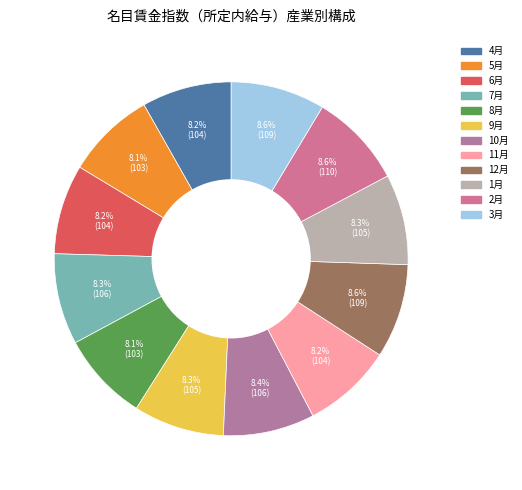

Count the number of slices in the pie.

12